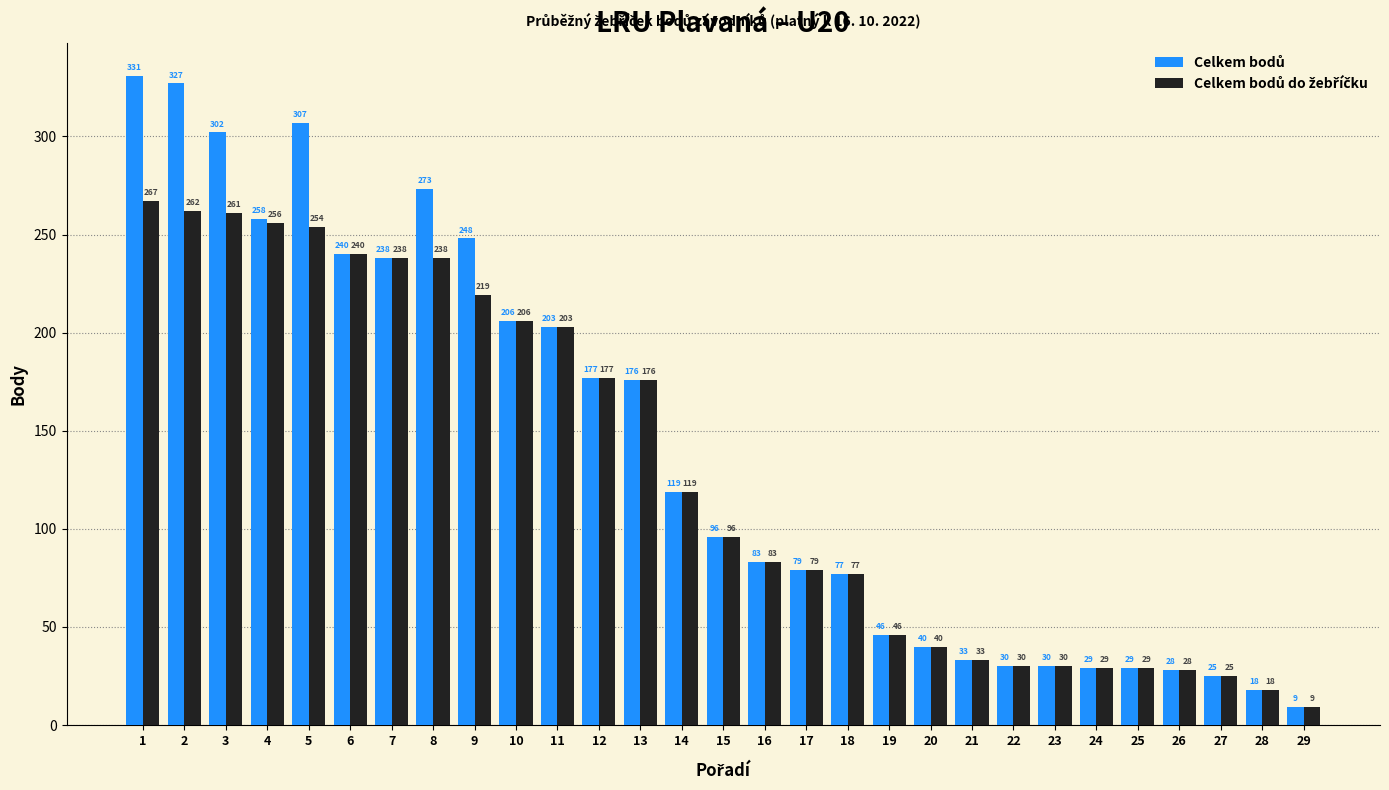

What is the minimum value shown in the chart?

9